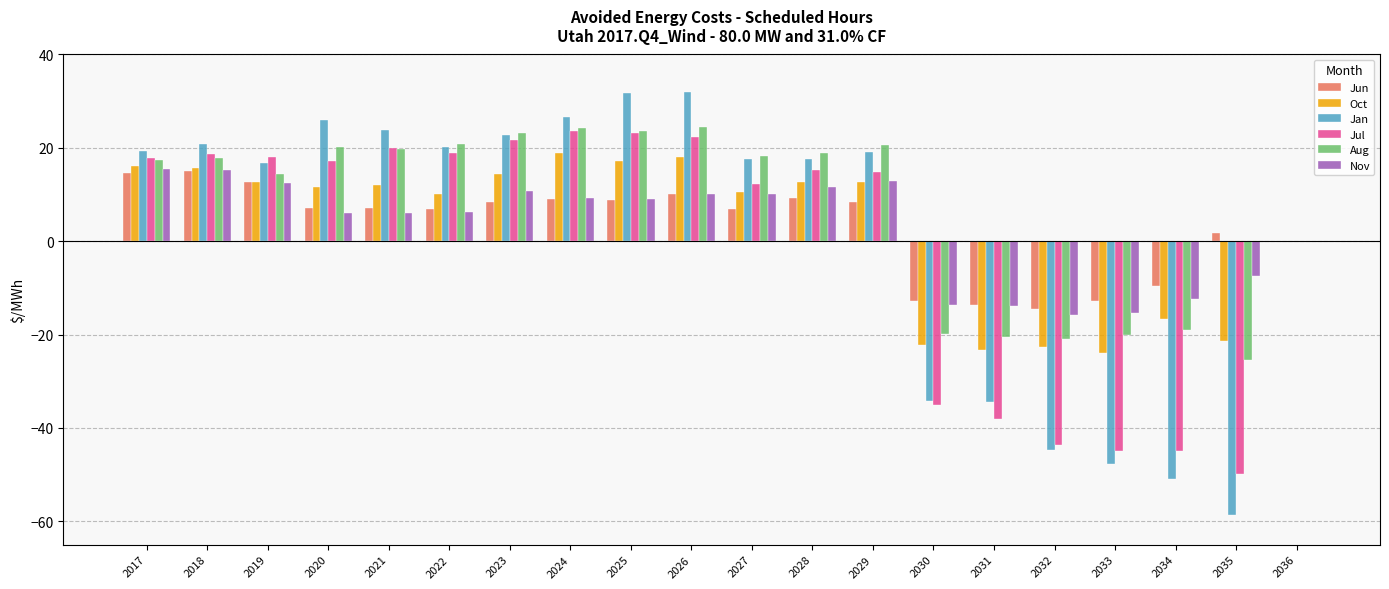

Is it true that Jun equals 7.0 at 2022?

True